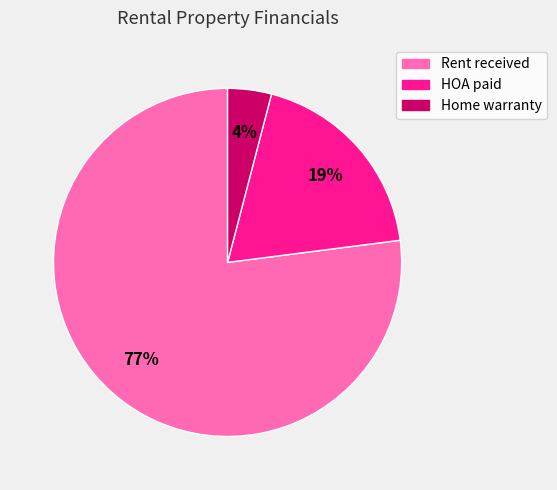

Is there any slice that represents more than half of the pie?

Yes